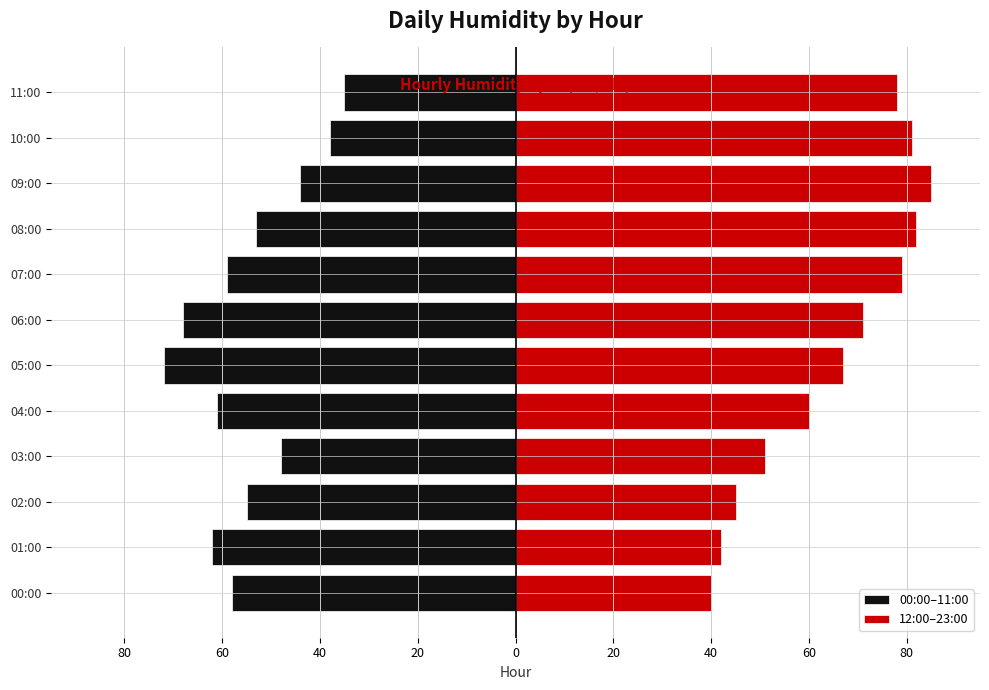

Rank the series by their maximum value, from highest to lowest.

12:00–23:00, 00:00–11:00